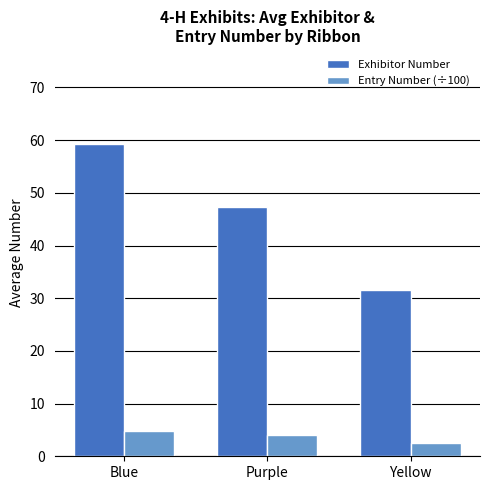

What is the total value across all series at Purple?

51.4